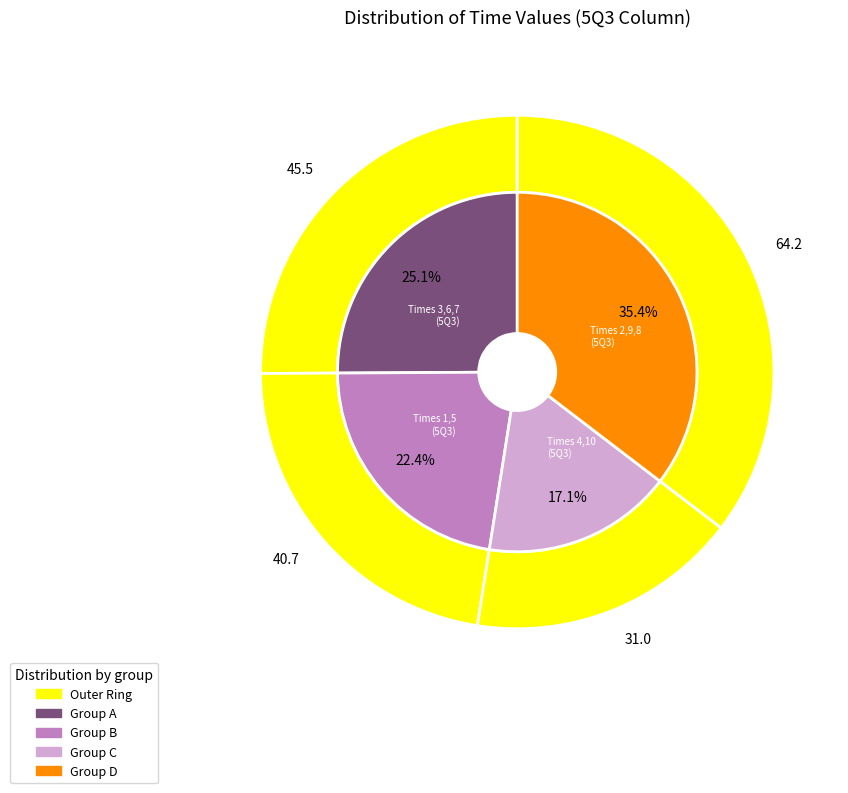

Is the sum of 10 and 6 greater than half?

No